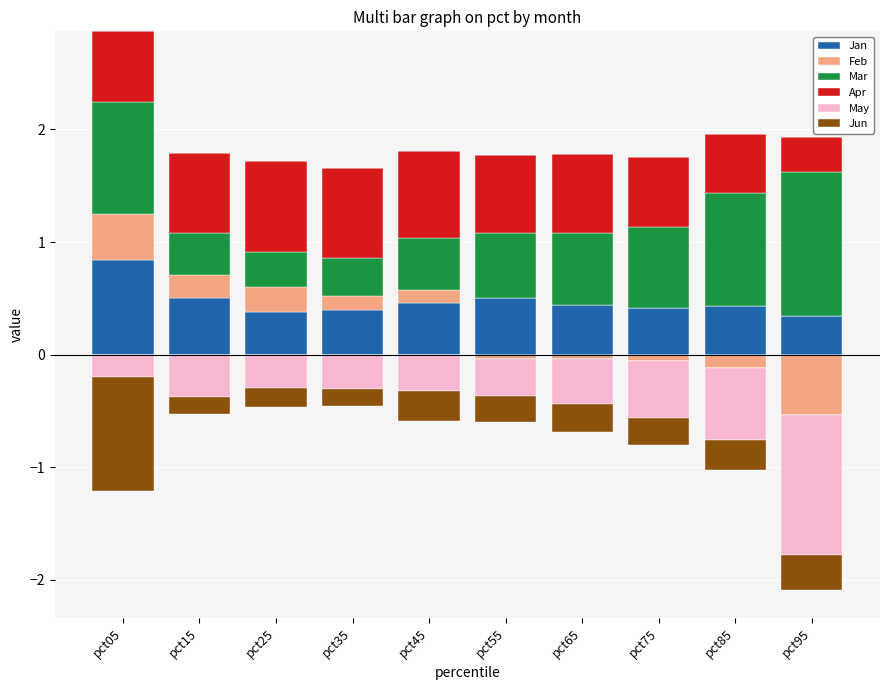

What is the difference between the Jan values at pct95 and pct15?

0.2